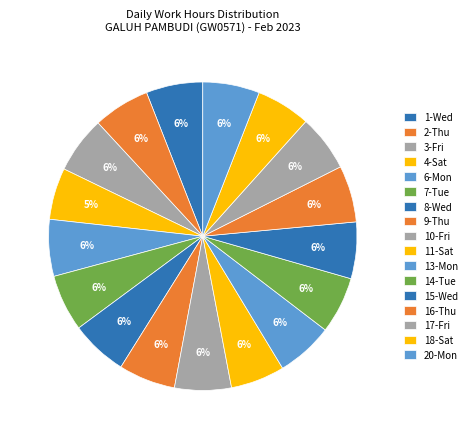

What percentage is the 1-Wed slice, to the nearest percent?

6%